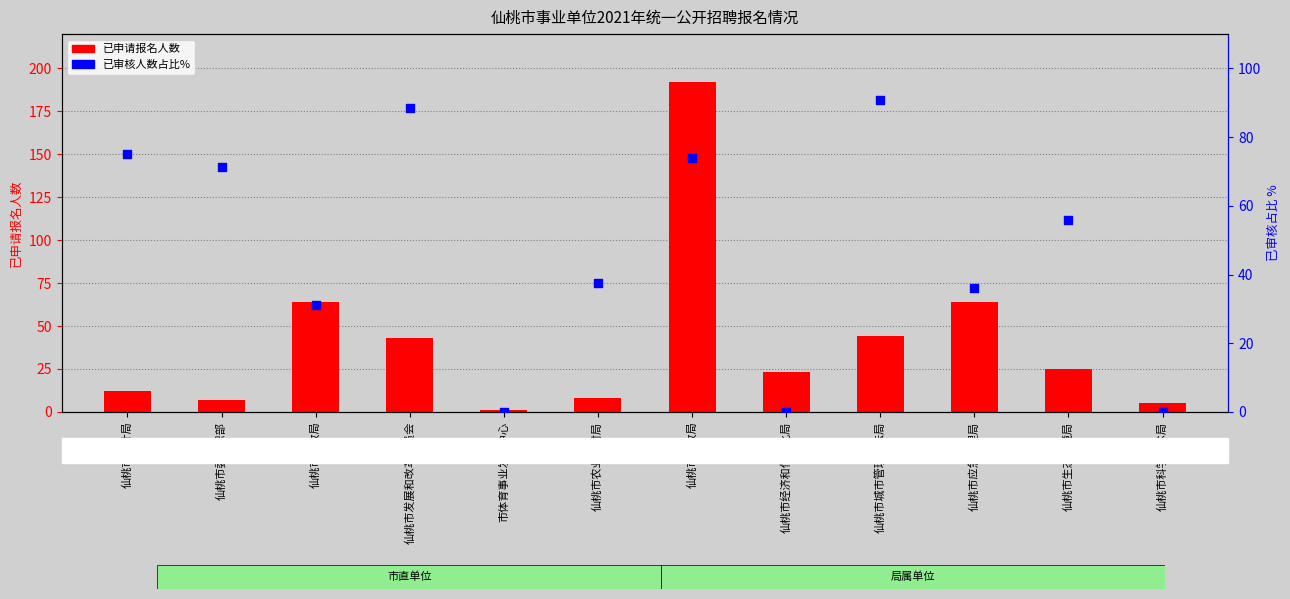

Is the value of 已申请报名人数 at 仙桃市发展和改革委员会 greater than the value of 已审核占比% at 仙桃市农业农村局?

Yes